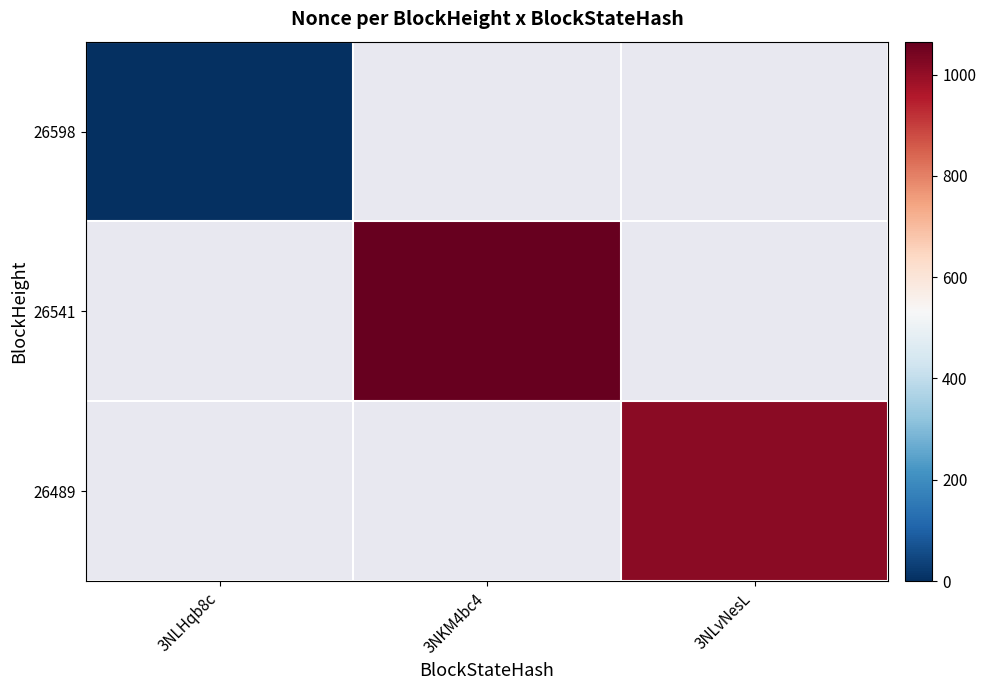

At how many categories does at least one series exceed 721?

2